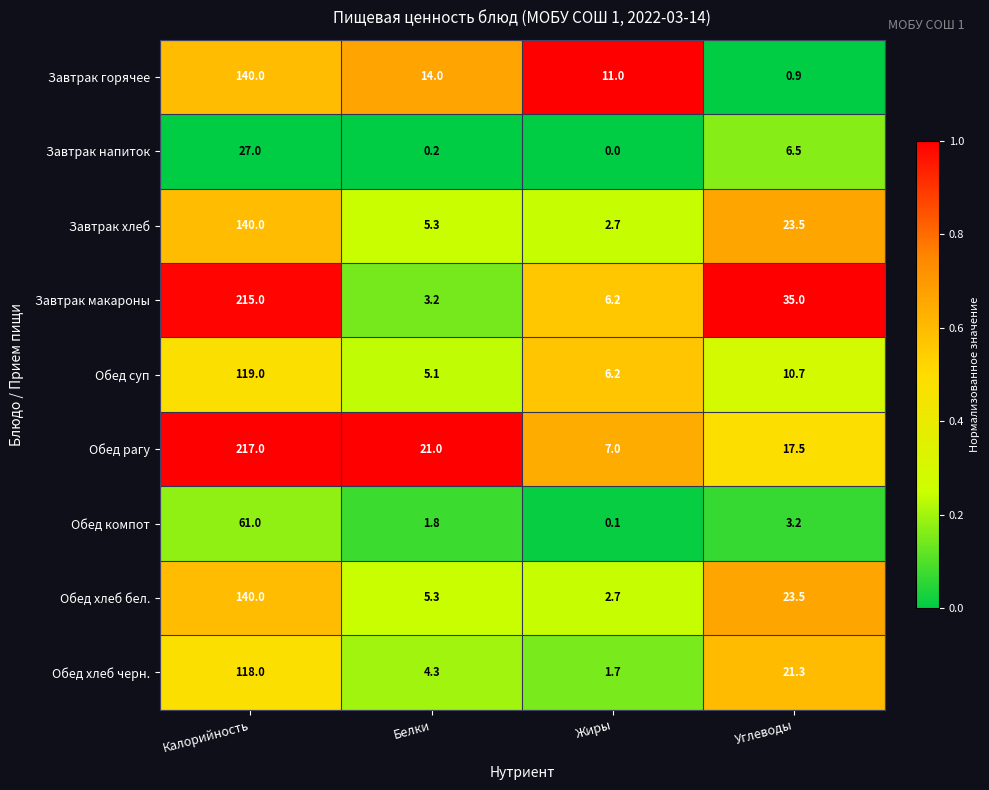

Read the Завтрак напиток value at Калорийность.

27.0